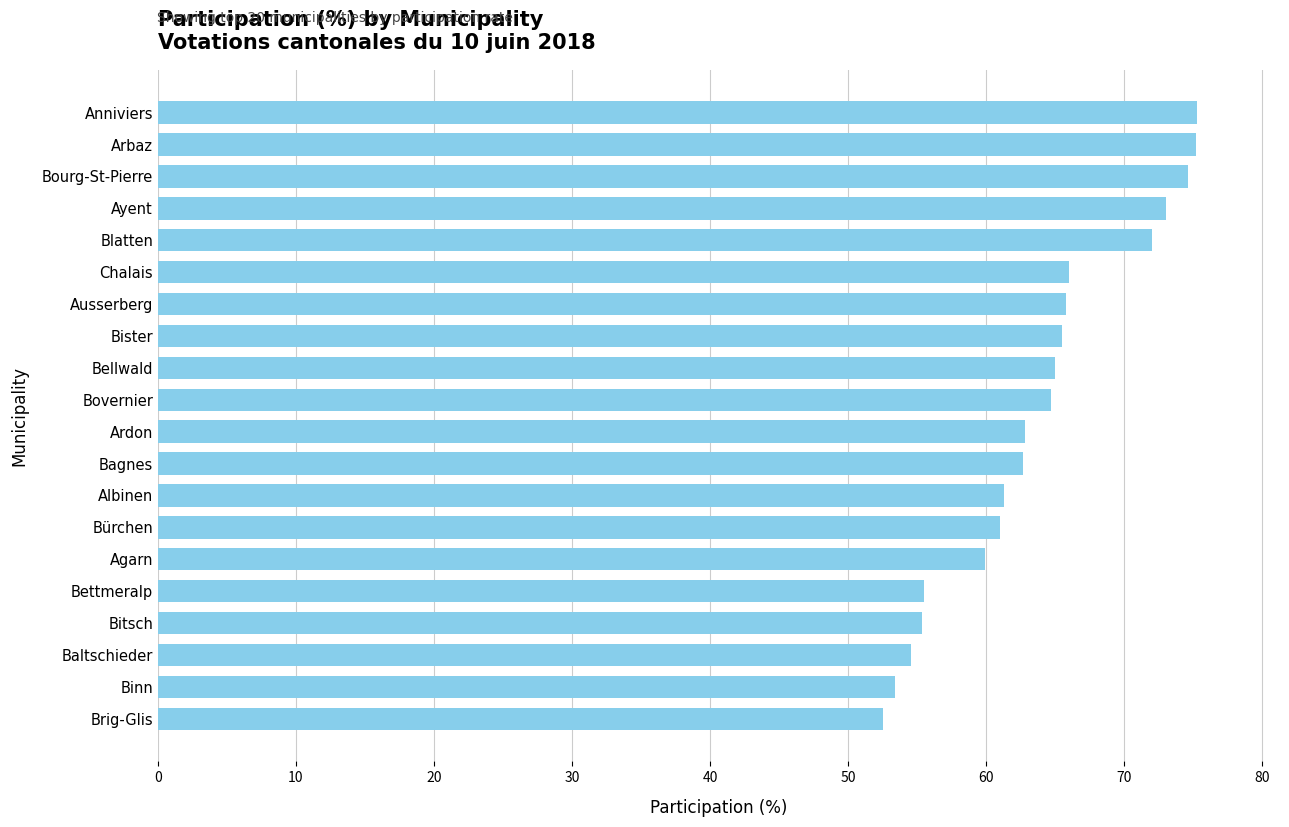

What is the greatest value displayed?

75.3